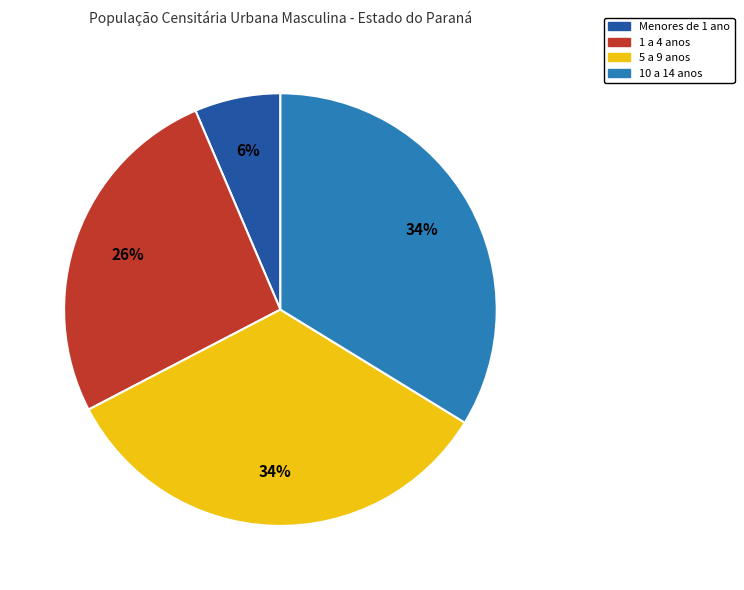

Which slice is the smallest?

Menores de 1 ano